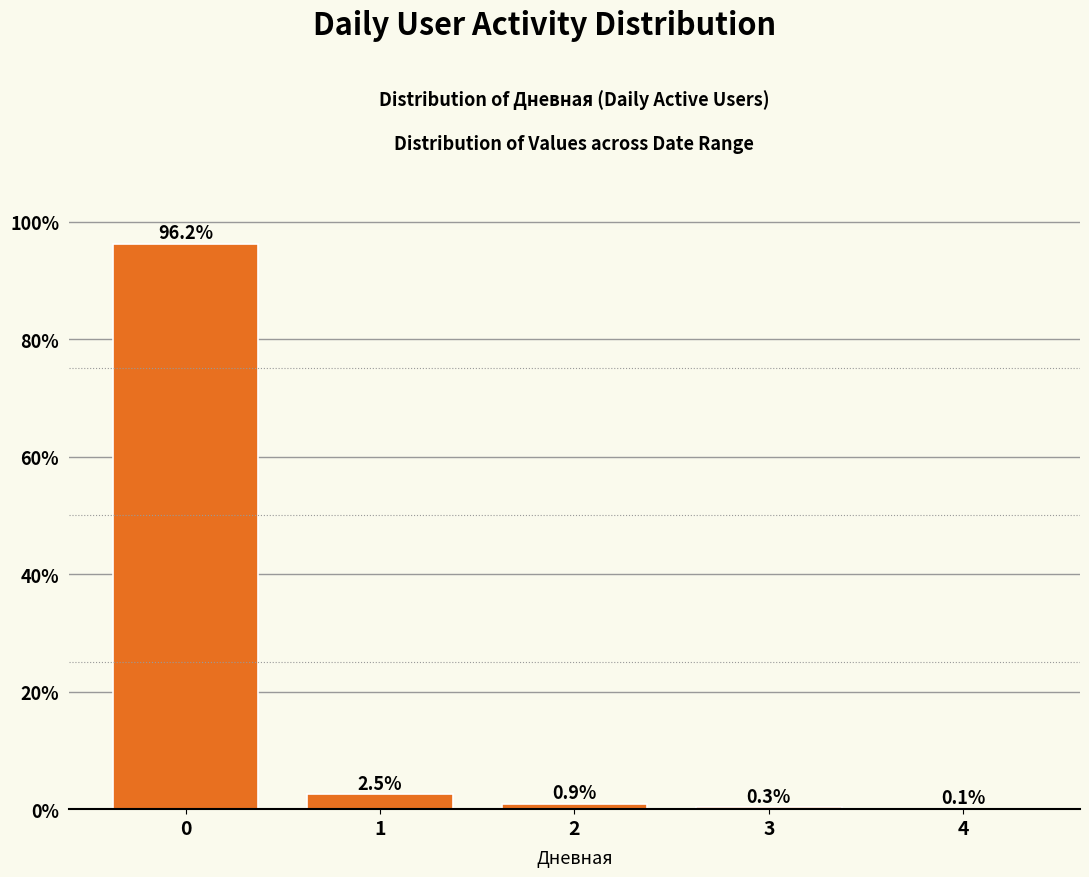

Reading left to right, list all the values displayed in this chart.

0=96.2	1=2.5	2=0.9	3=0.3	4=0.1